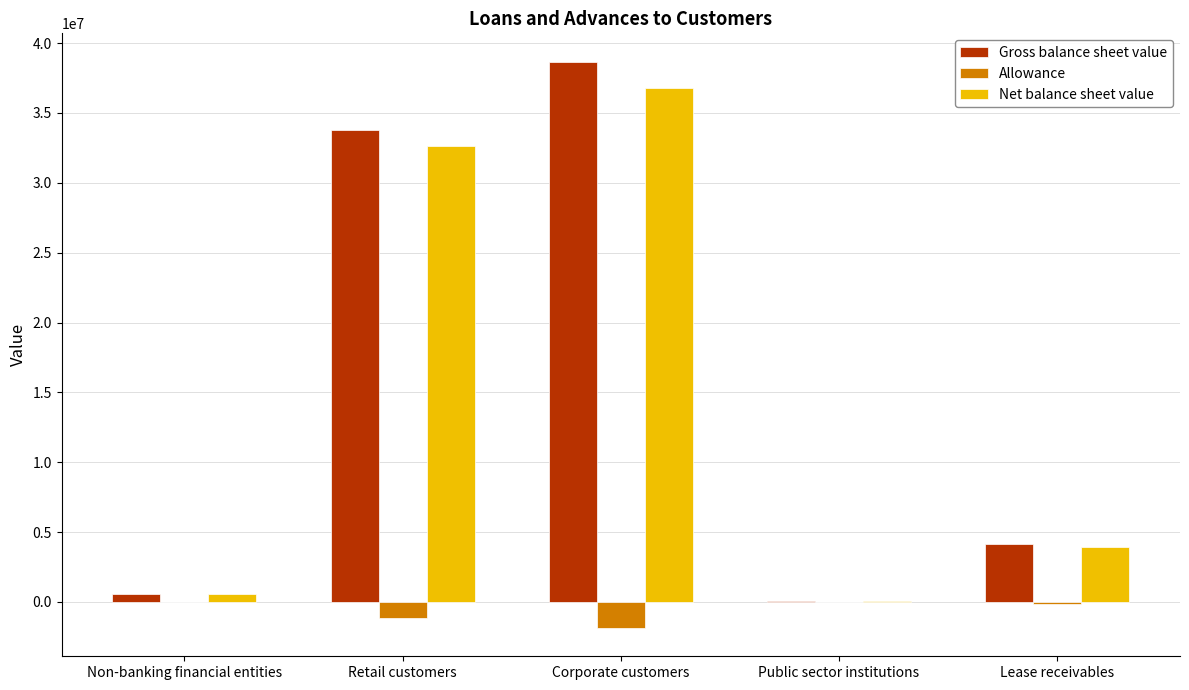

How many data points does each series have?

5